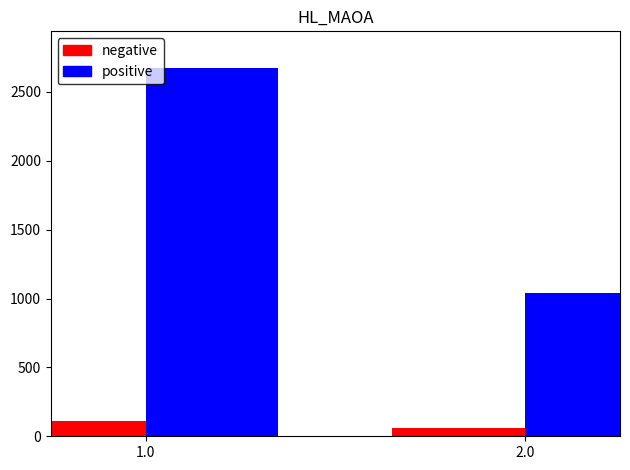

What is the average value of the positive series?

1858